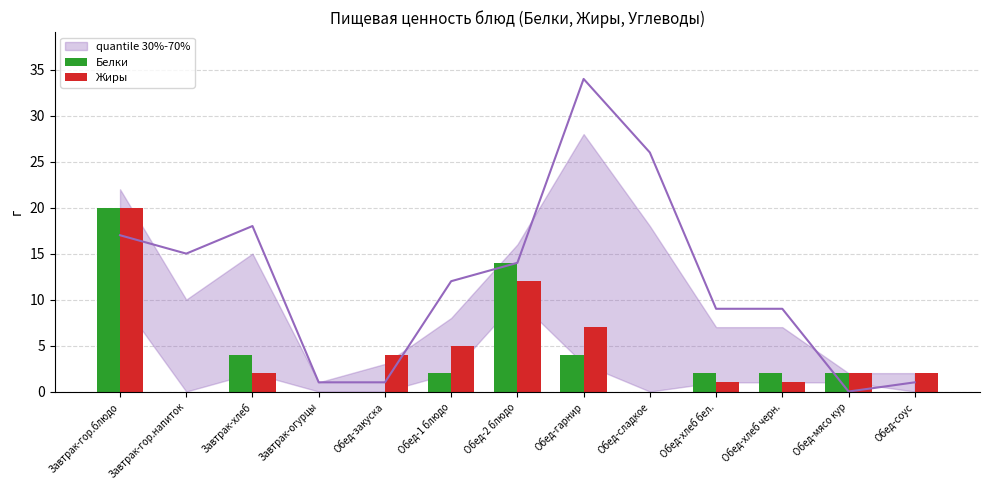

Between Обед-сладкое and Обед-мясо кур, which series saw the biggest shift?

Белки